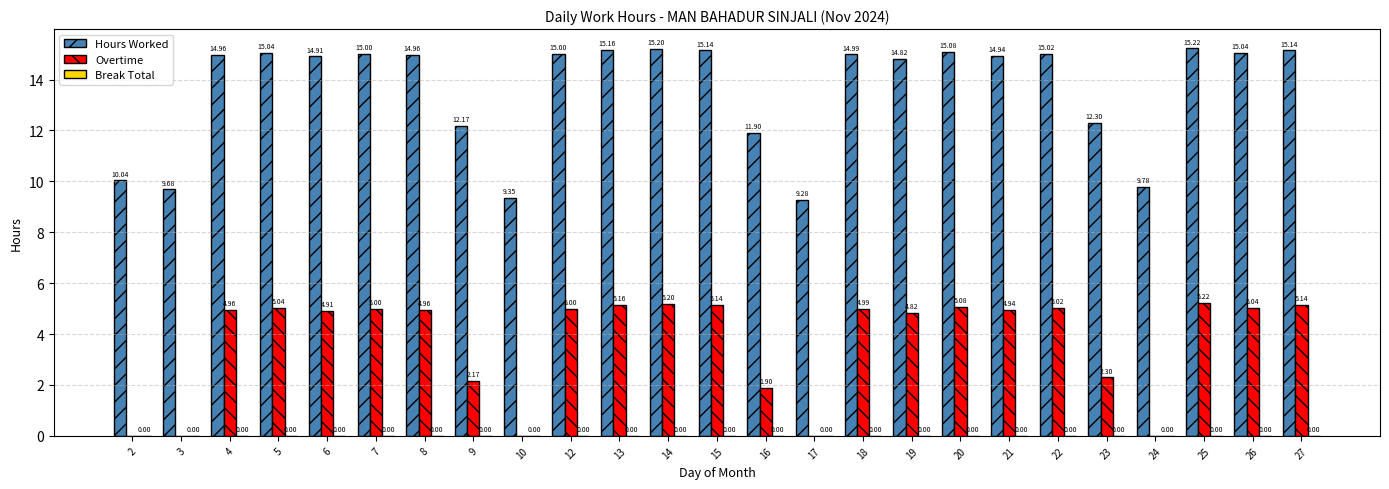

The value of Overtime at 2 is 0.0. True or false?

True